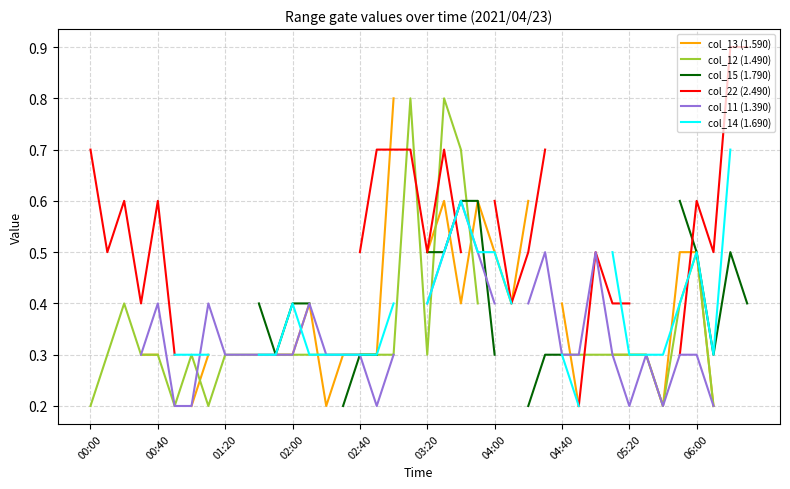

True or false: col_13 (1.590) and col_11 (1.390) intersect in this chart.

True